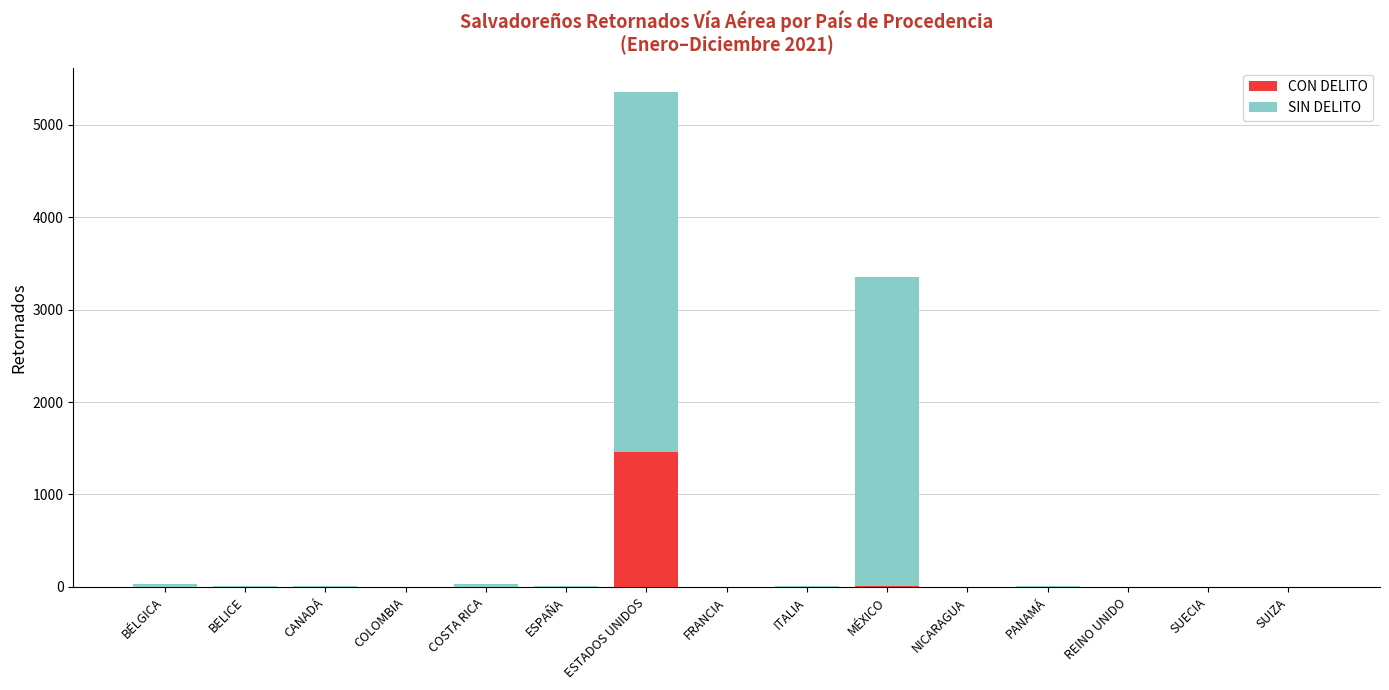

What is the sum of all CON DELITO values?

1471